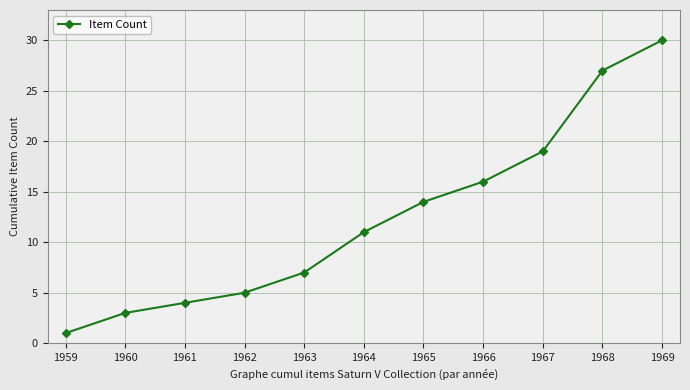

What is the change in value from 1963 to 1967?

+12